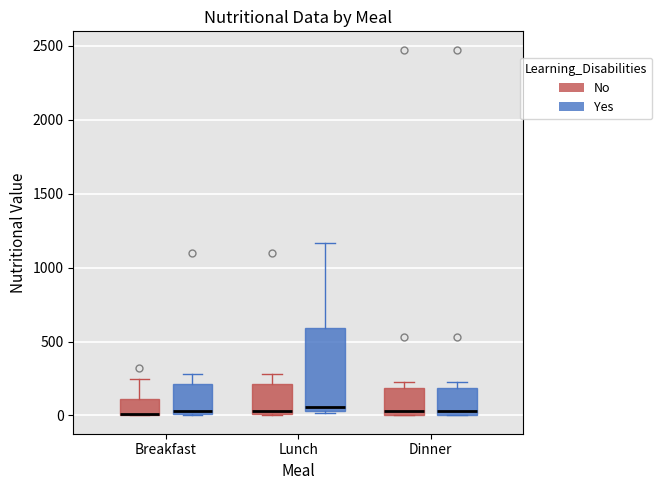

Reading left to right, transcribe this box plot: for each box, give where its median line is, the range the box spans, and where its two whiskers end, as read against the y-axis. The values are not printed on the chart, so give them approximately, as read against the axis.

Breakfast (No): median 0 (drawn on the box's lower edge), box 0 to 100, whiskers 0 to 250
Breakfast (Yes): median 50, box 0 to 200, whiskers 0 to 300
Lunch (No): median 50, box 0 to 200, whiskers 0 to 300
Lunch (Yes): median 50 (just above the box's lower edge), box 50 to 600, whiskers 0 to 1150
Dinner (No): median 50, box 0 to 200, whiskers 0 to 200 (just above the box's upper edge)
Dinner (Yes): median 50, box 0 to 200, whiskers 0 to 200 (just above the box's upper edge)